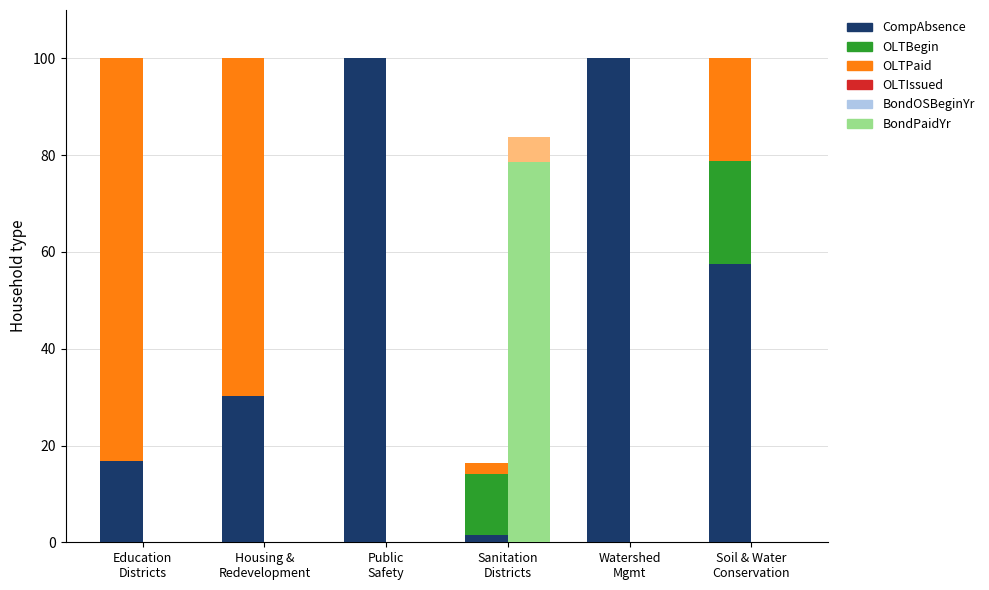

Reading left to right, what are all the values shown in this chart?

CompAbsence: 16.8	30.3	100.0	1.4	100.0	57.5
OLTBegin: 0.0	0.0	0.0	12.8	0.0	21.3
OLTPaid: 83.2	69.7	0.0	2.1	0.0	21.2
OLTIssued: 0.0	0.0	0.0	0.0	0.0	0.0
BondOSBeginYr: 0.0	0.0	0.0	78.5	0.0	0.0
BondPaidYr: 0.0	0.0	0.0	5.2	0.0	0.0